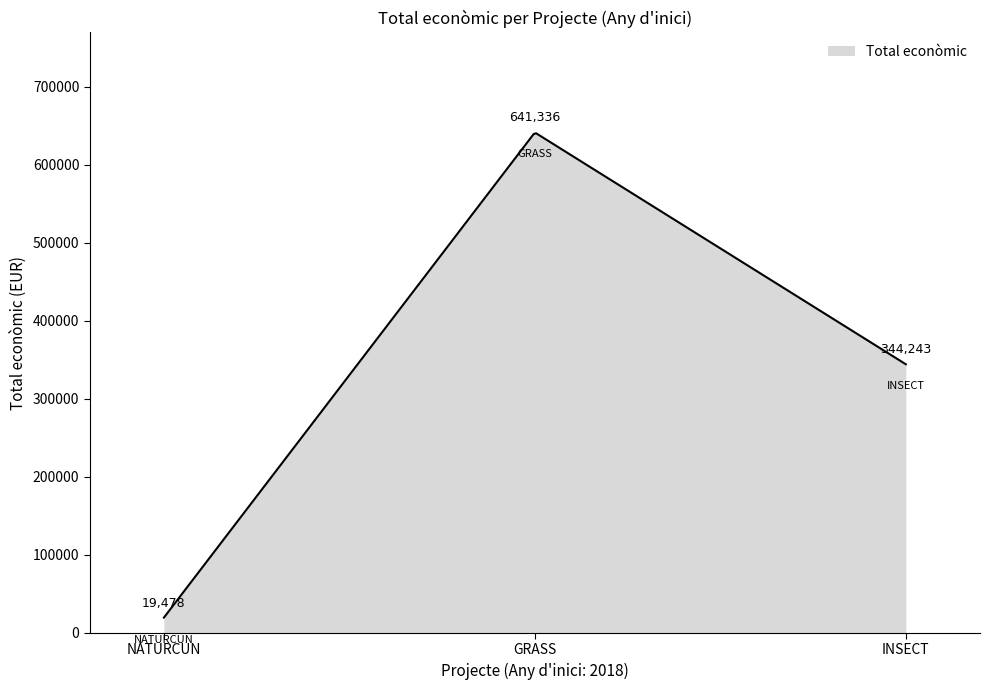

What is the difference between the maximum and minimum values?

620864.4